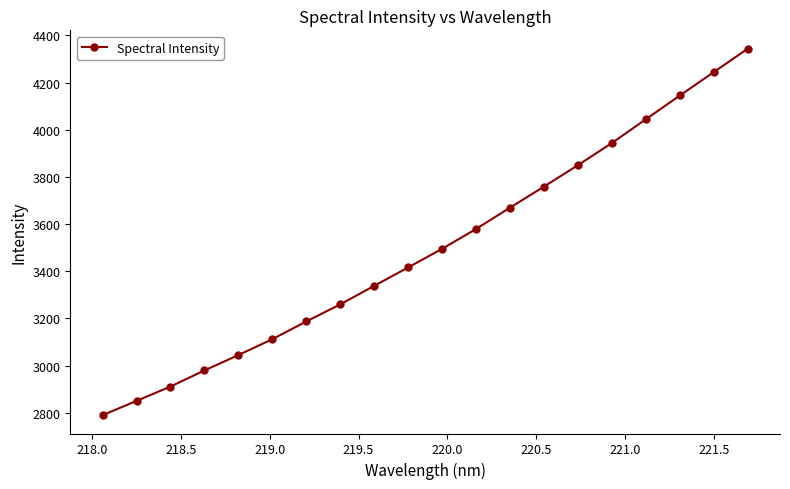

True or false: there are more than 1 points higher than both neighbors.

False